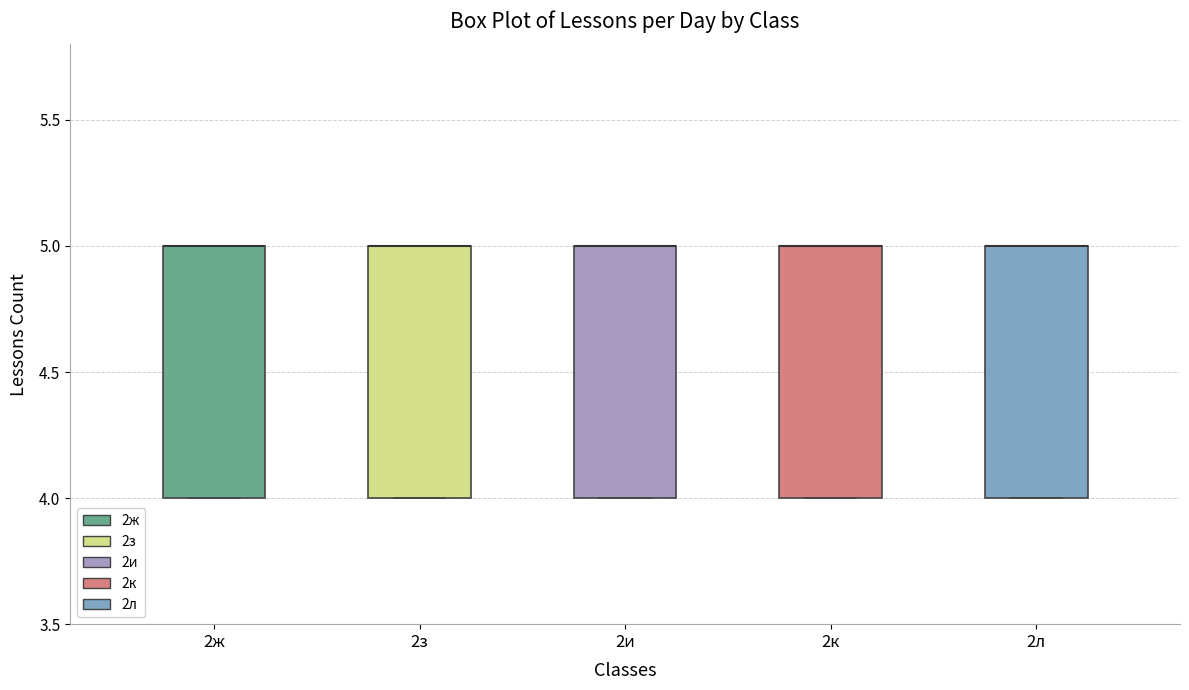

Reading left to right, read every box against the y-axis: the position of its median line, the range the box covers, and the ends of its whiskers. The values are not printed on the chart, so give them approximately, as read against the axis.

2ж: median 5 (drawn on the box's upper edge), box 4 to 5, whiskers 4 to 5
2з: median 5 (drawn on the box's upper edge), box 4 to 5, whiskers 4 to 5
2и: median 5 (drawn on the box's upper edge), box 4 to 5, whiskers 4 to 5
2к: median 5 (drawn on the box's upper edge), box 4 to 5, whiskers 4 to 5
2л: median 5 (drawn on the box's upper edge), box 4 to 5, whiskers 4 to 5